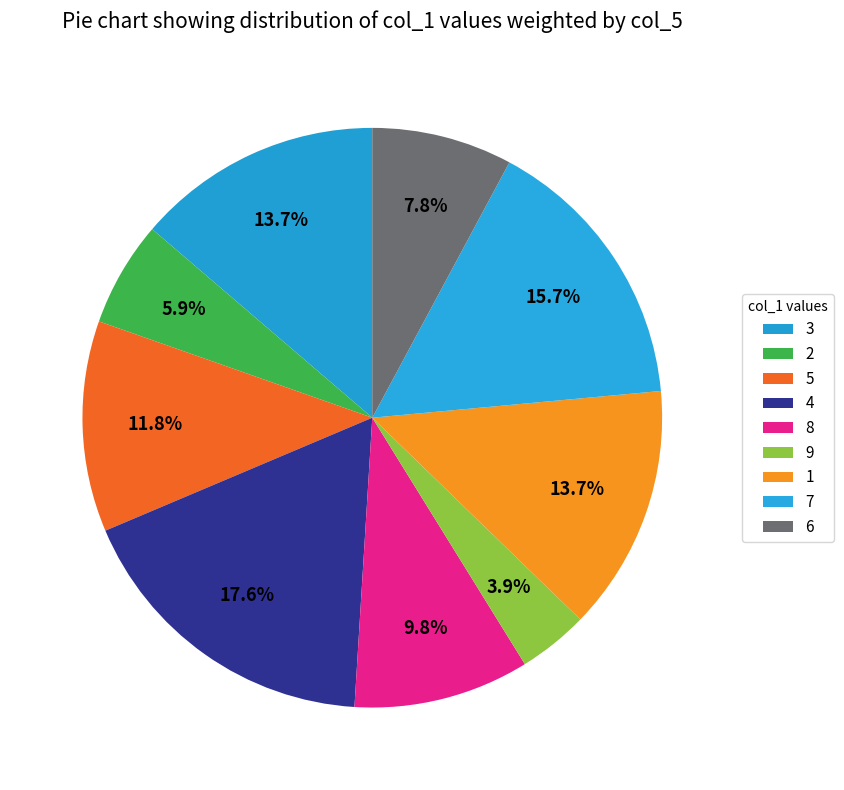

What portion of the pie excludes 4?

82.4%